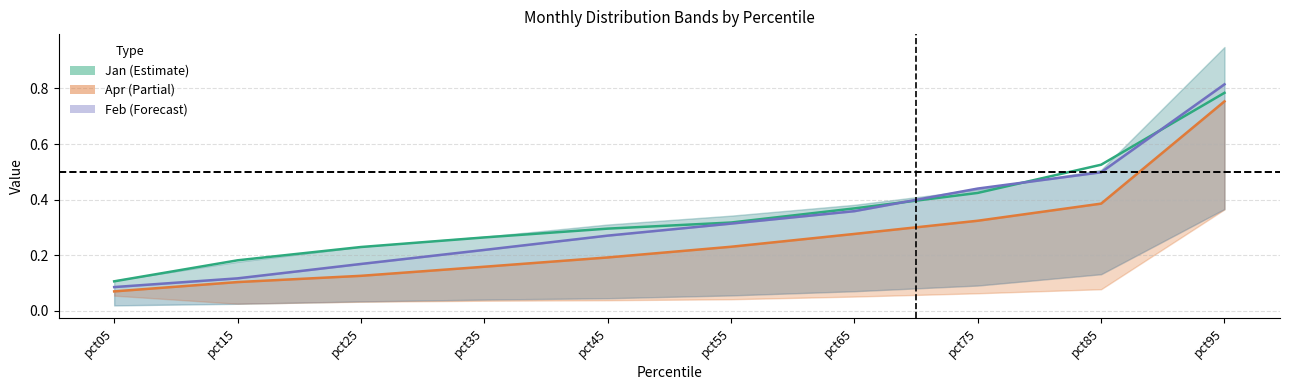

Rank the series by their maximum value, from lowest to highest.

Apr, Jan, Feb